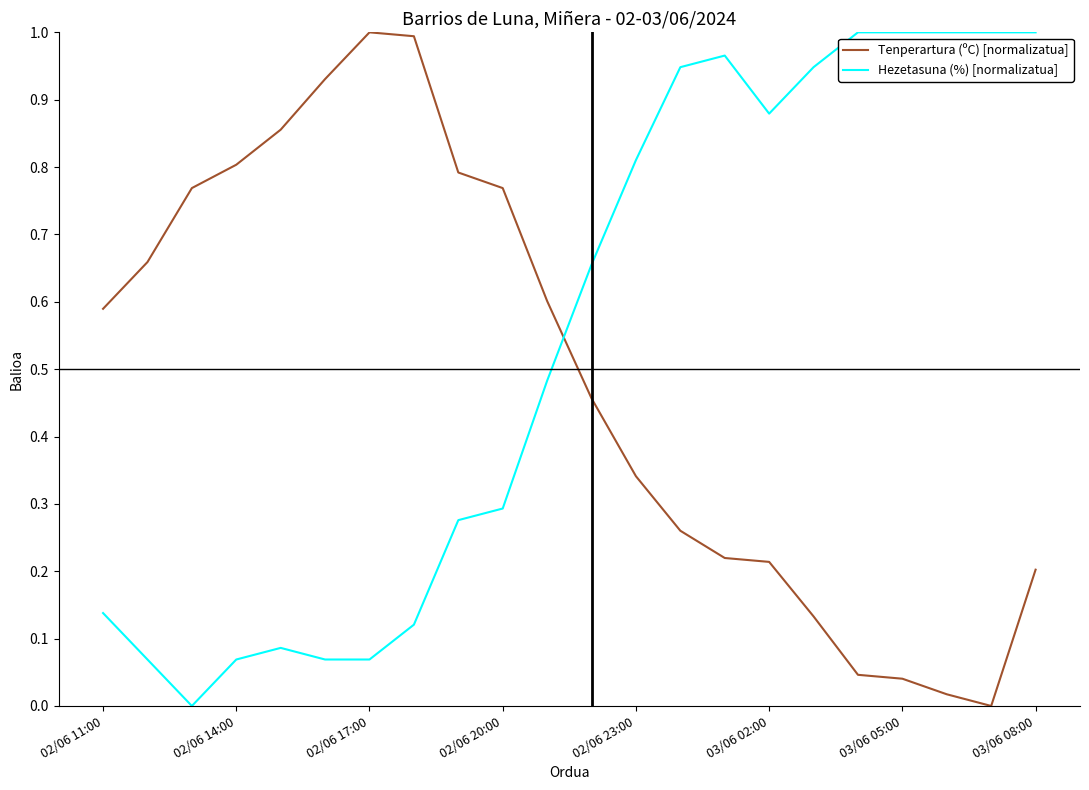

Which series has the largest total across all categories?

Hezetasuna (%) [normalizatua]